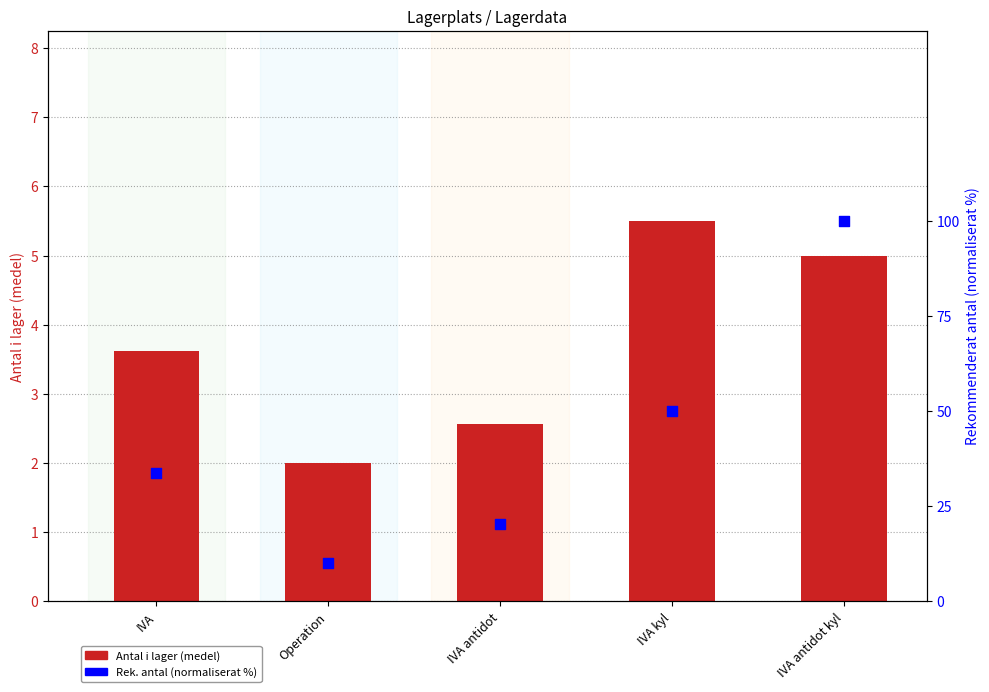

Which series has the largest Y range (max minus min)?

Rek. antal (normaliserat %)